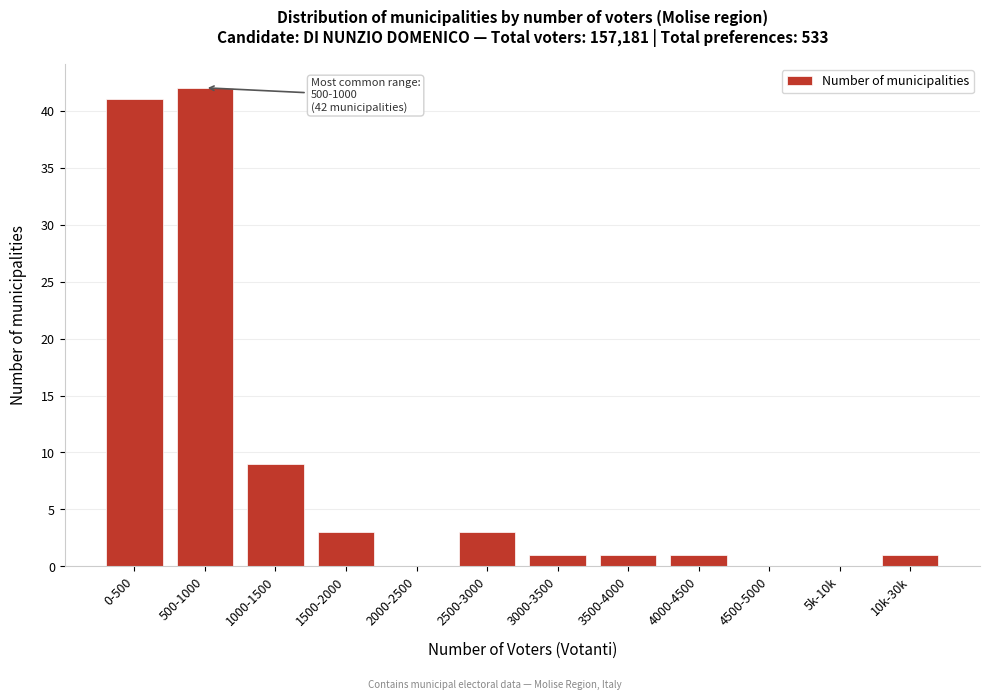

Reading left to right, transcribe all the data shown in this chart.

0-500=41	500-1000=42	1000-1500=9	1500-2000=3	2000-2500=0	2500-3000=3	3000-3500=1	3500-4000=1	4000-4500=1	4500-5000=0	5k-10k=0	10k-30k=1